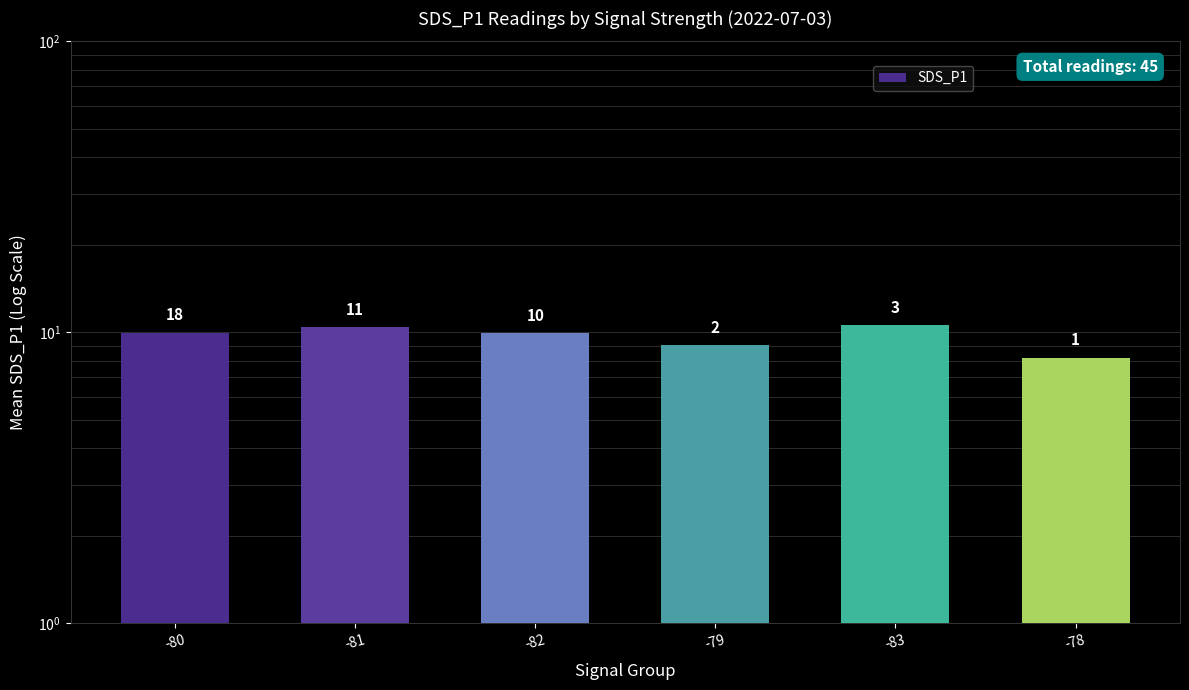

The value at -78 is 4.8. True or false?

False